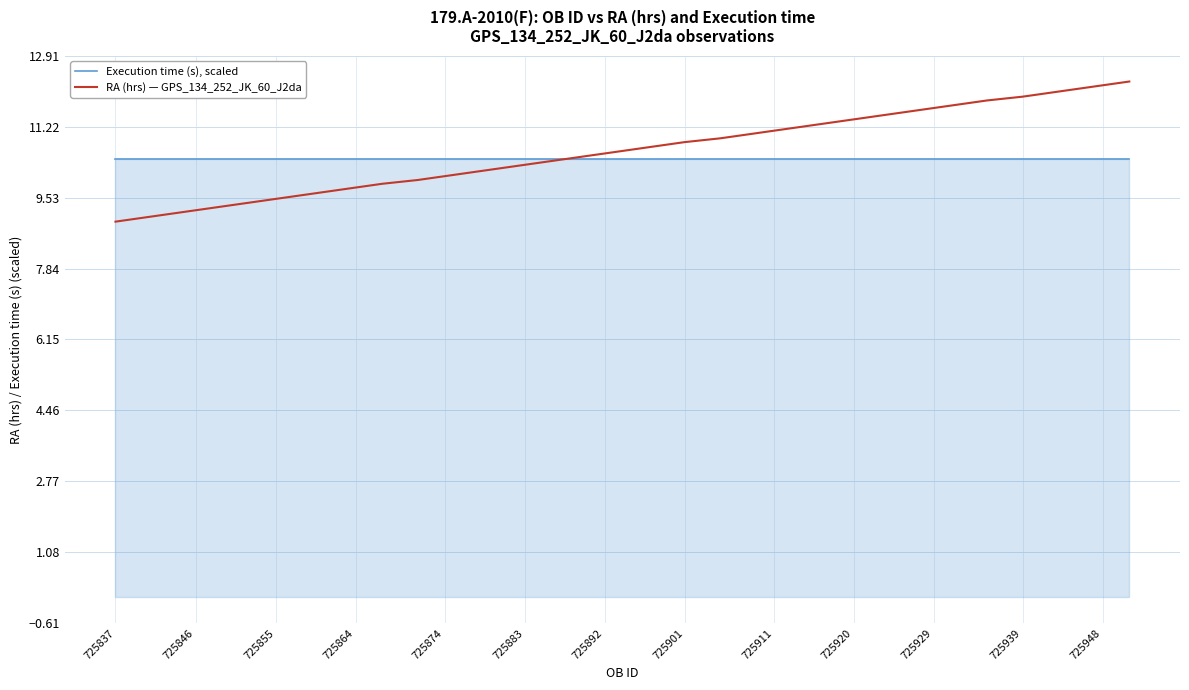

What is the maximum value for RA (hrs) — GPS_134_252_JK_60_J2da?

12.3